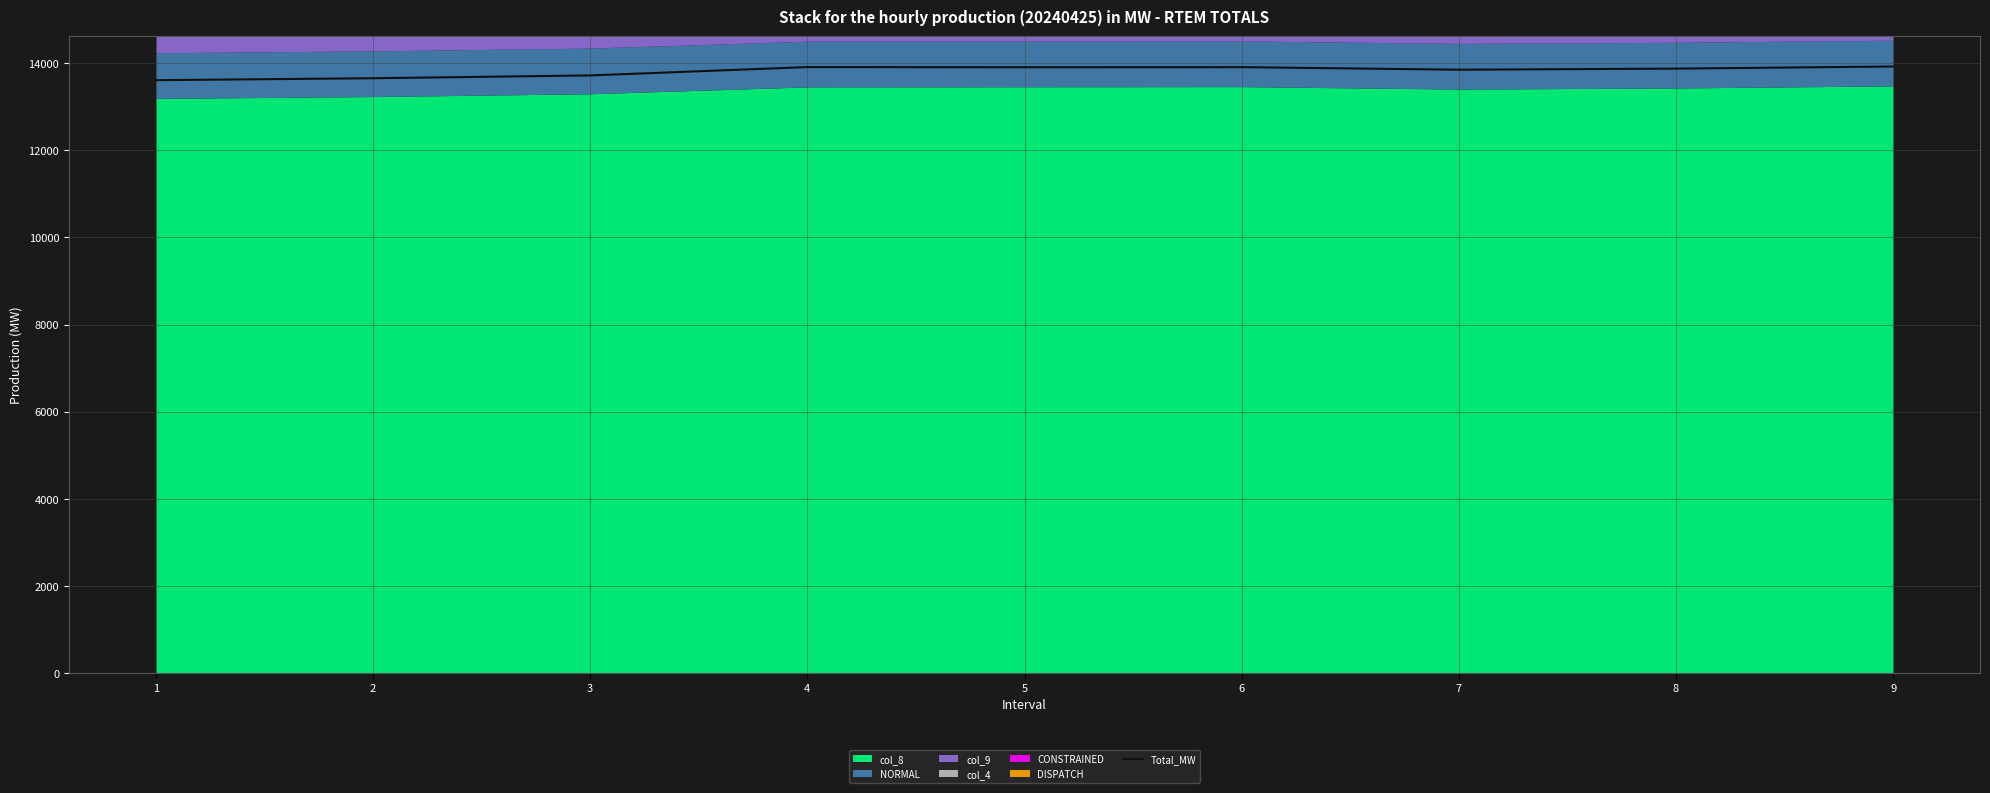

Reading left to right, extract all data points from this chart.

13606.1	13651.2	13715.0	13907.1	13902.7	13905.2	13846.7	13871.8	13920.1